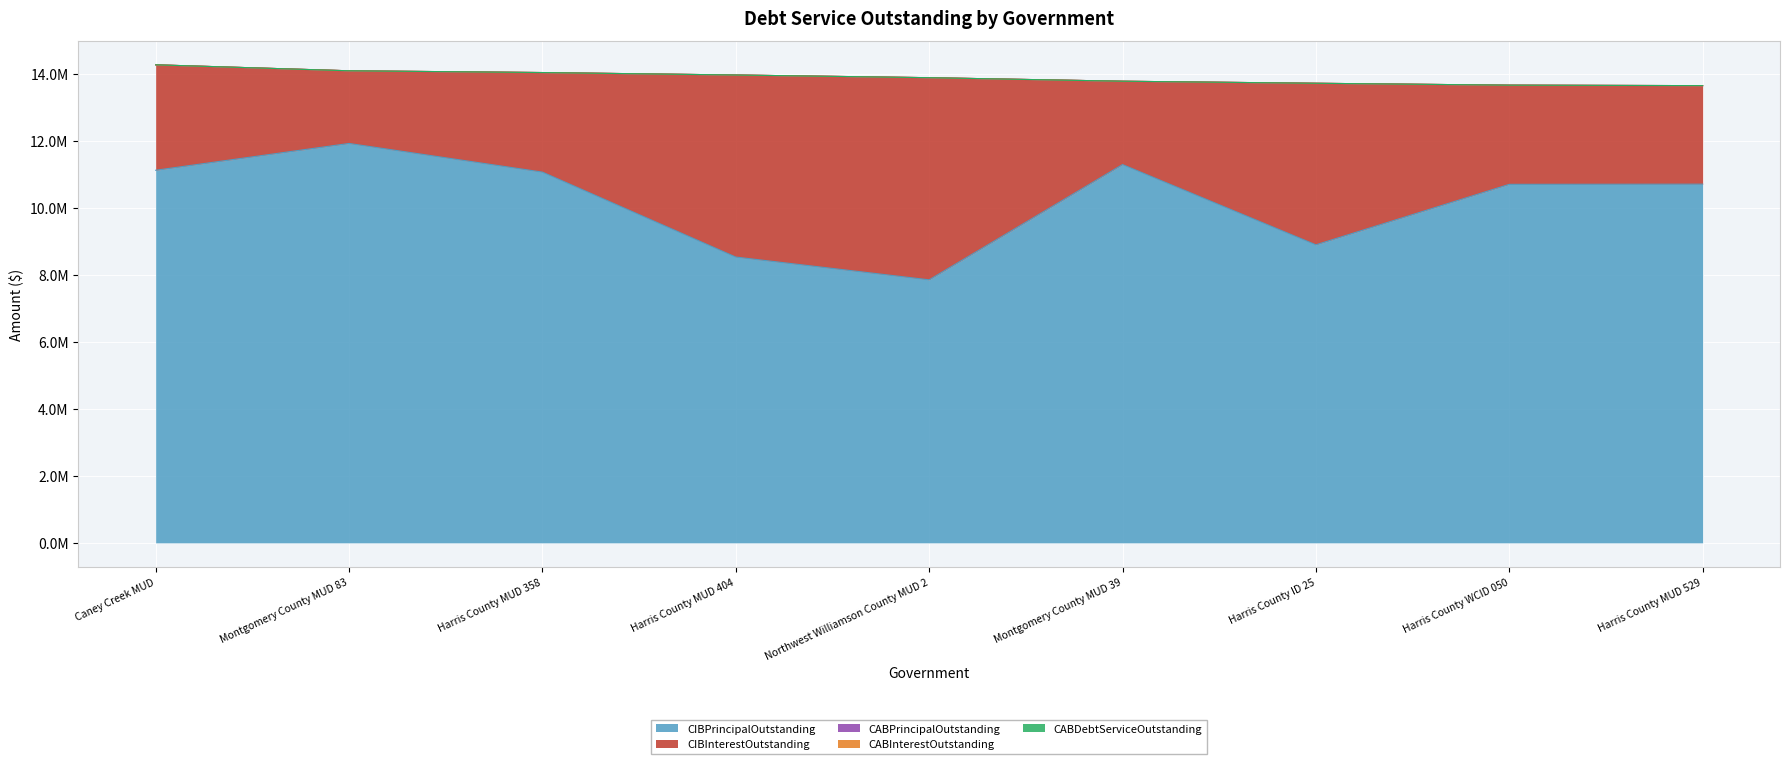

The value of CABDebtServiceOutstanding at Montgomery County MUD 39 is 0.0. True or false?

True